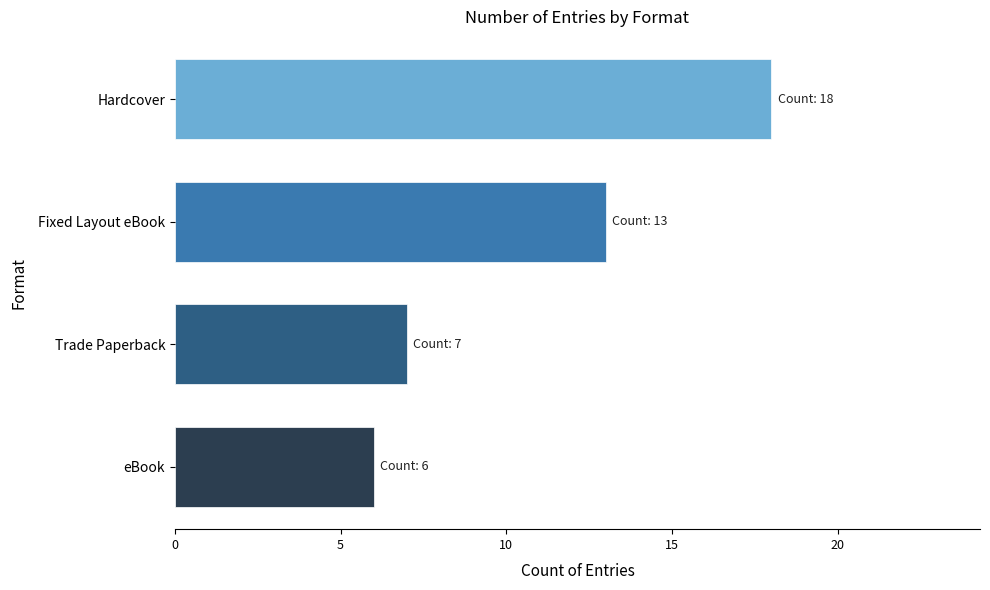

The value at Trade Paperback is 7. True or false?

True